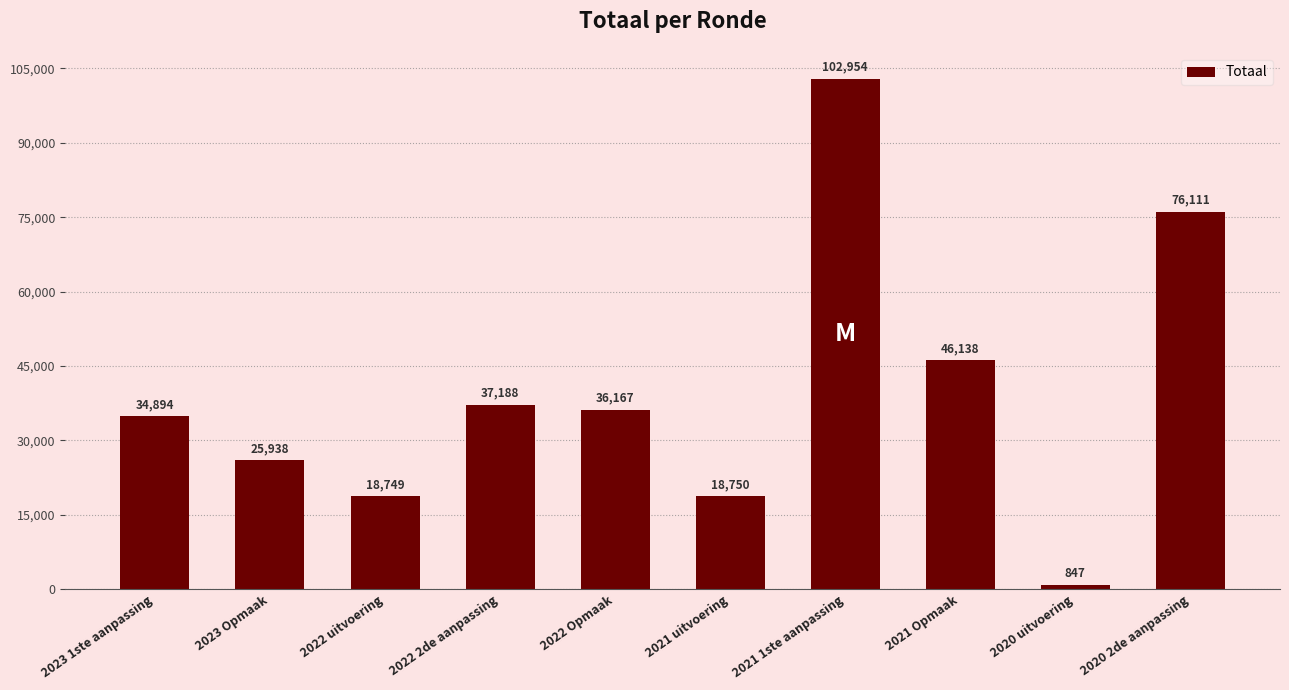

The chart shows a value of 59293 at 2023 1ste aanpassing. True or false?

False